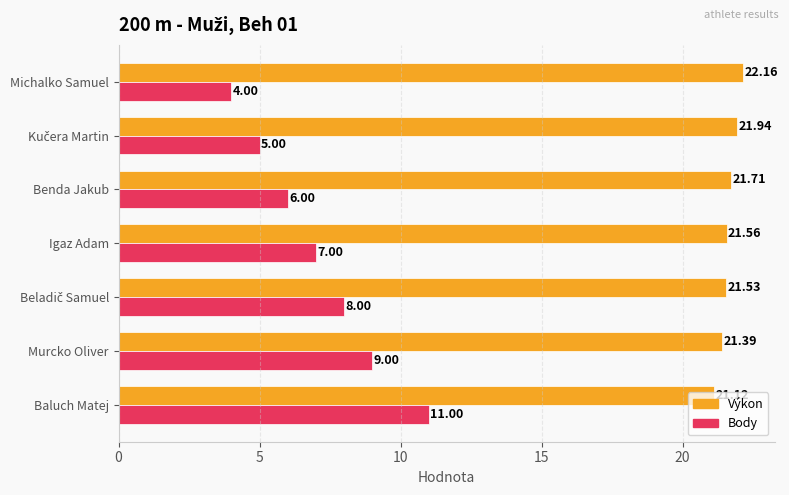

Which series has the widest spread of values?

Body